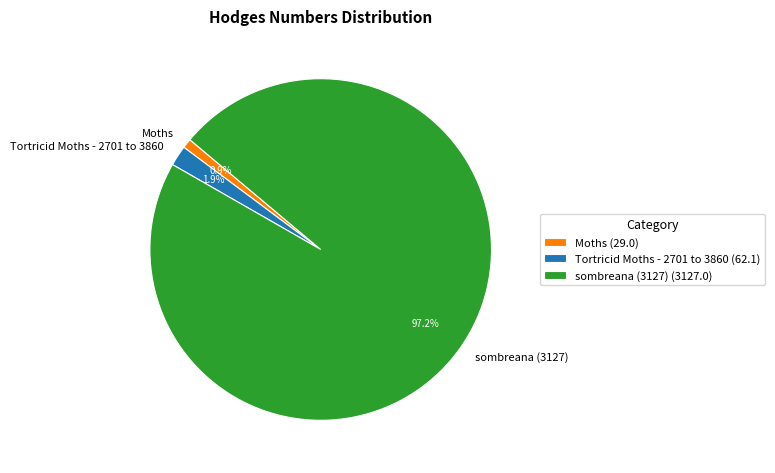

Approximately how many times larger is the value at Tortricid Moths - 2701 to 3860 compared to Moths?

2.1